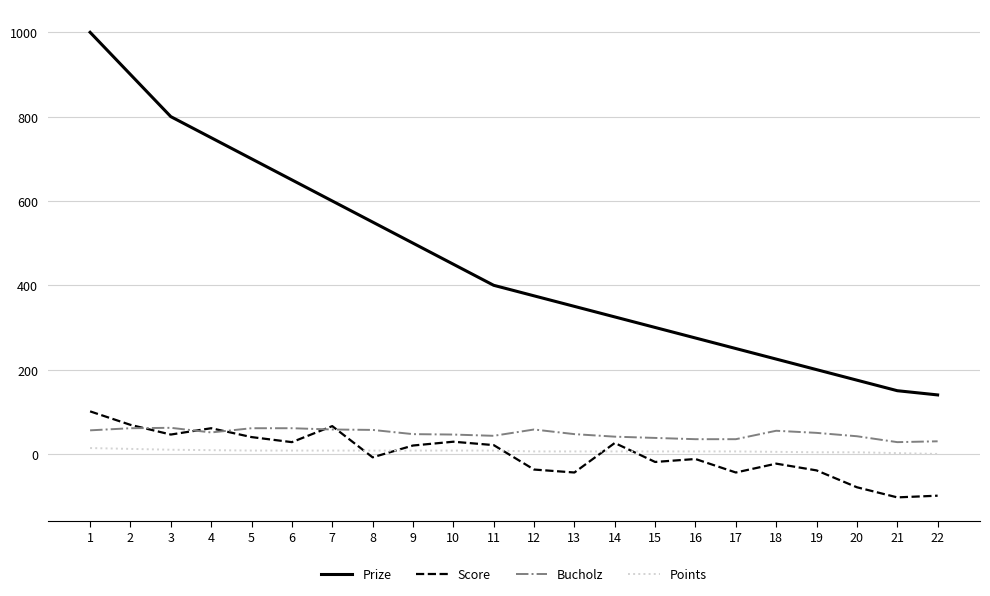

How many interior local peaks does the Score series have?

6